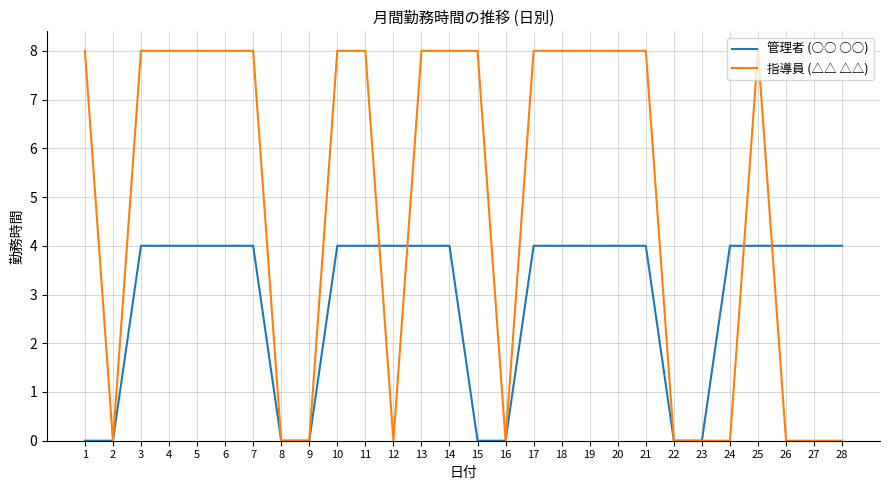

Is it true that 管理者 (○○ ○○) equals 4 at 18?

True